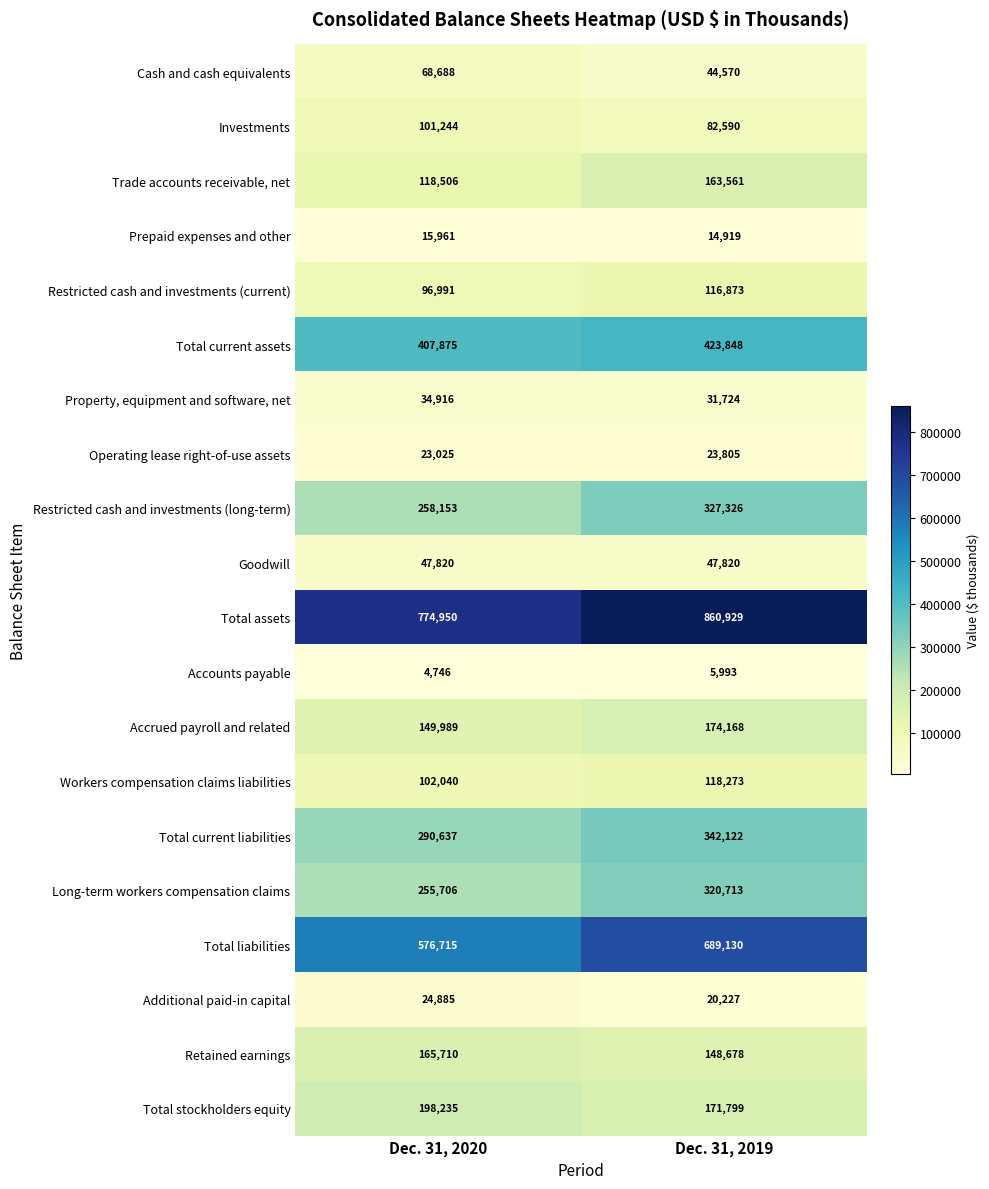

At Dec. 31, 2019, list the series in order from smallest to largest.

Accounts payable, Prepaid expenses and other, Additional paid-in capital, Operating lease right-of-use assets, Property, equipment and software, net, Cash and cash equivalents, Goodwill, Investments, Restricted cash and investments (current), Workers compensation claims liabilities, Retained earnings, Trade accounts receivable, net, Total stockholders equity, Accrued payroll and related, Long-term workers compensation claims, Restricted cash and investments (long-term), Total current liabilities, Total current assets, Total liabilities, Total assets